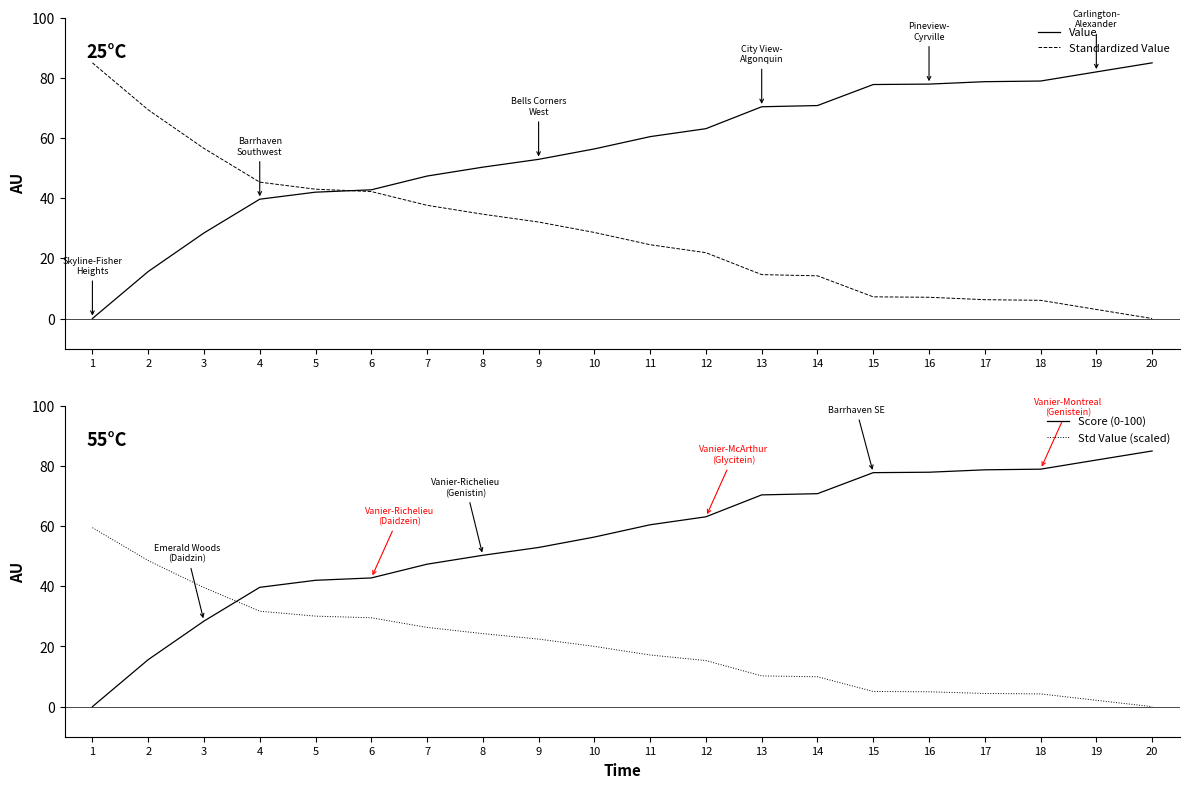

Between 11 and 12, which series saw the biggest shift?

Standardized Value